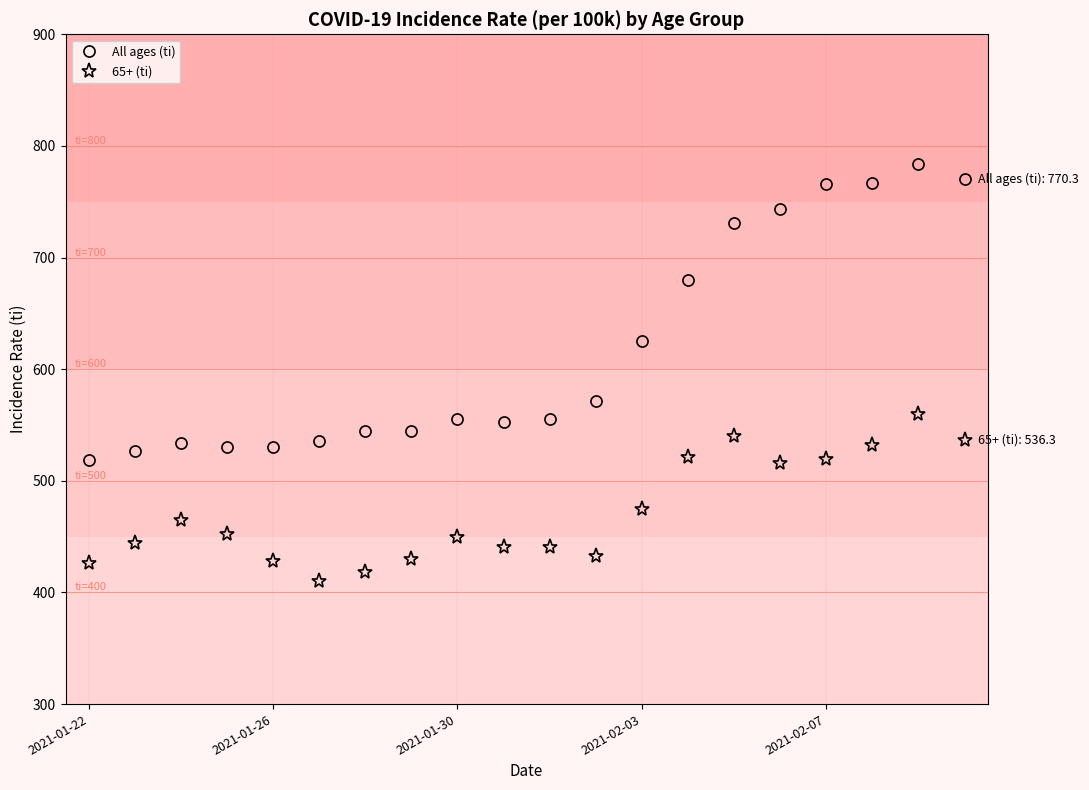

What is the value of the 65+ (ti) point at the 14th from the left?

521.0